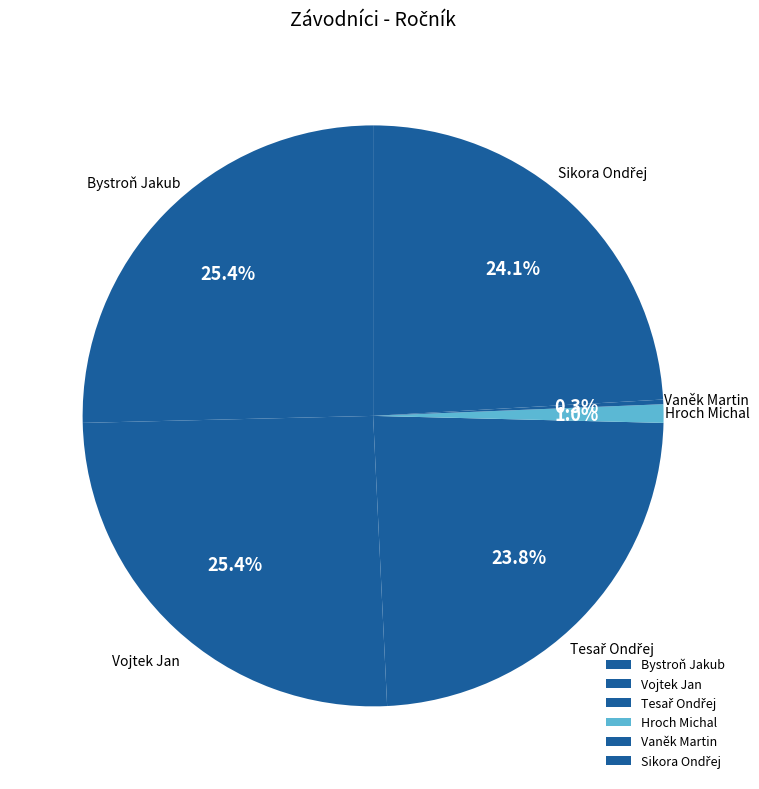

How much of the chart is everything except Vojtek Jan?

74.6%